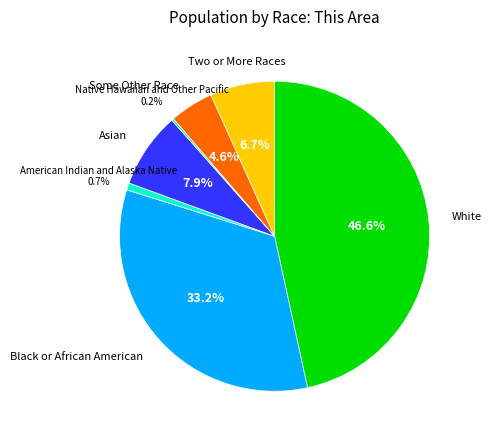

Is there any slice that represents more than half of the pie?

No